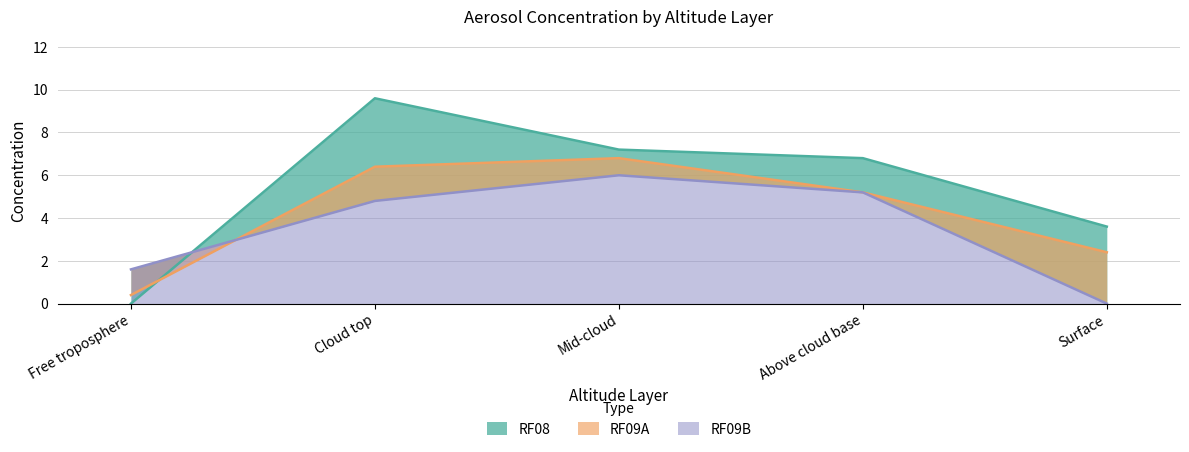

True or false: RF09B and RF08 intersect in this chart.

True